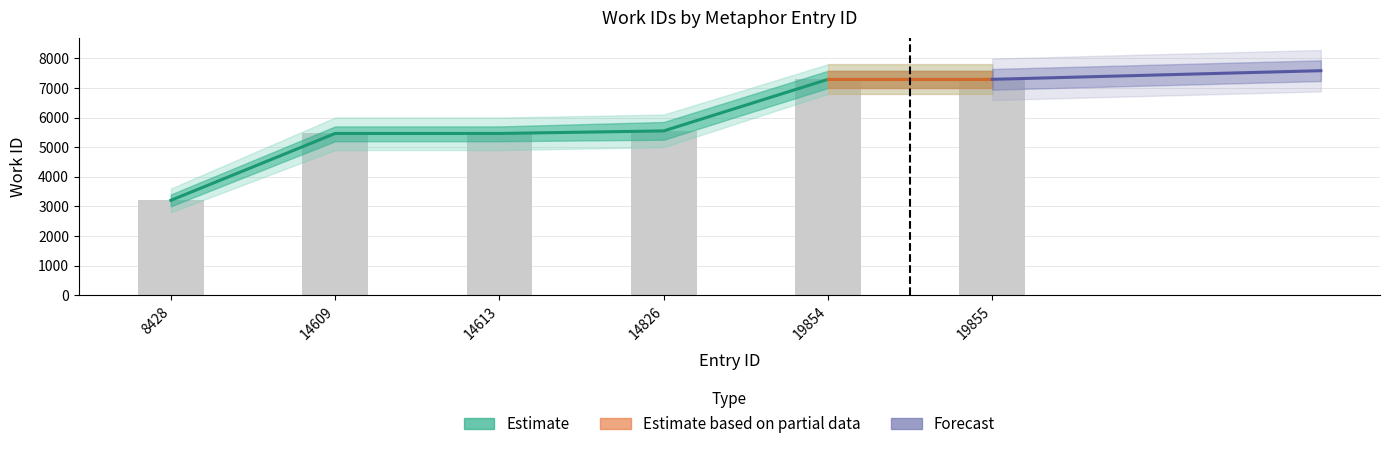

Reading left to right, list all the values displayed in this chart.

3203	5462	5462	5548	7291	7291